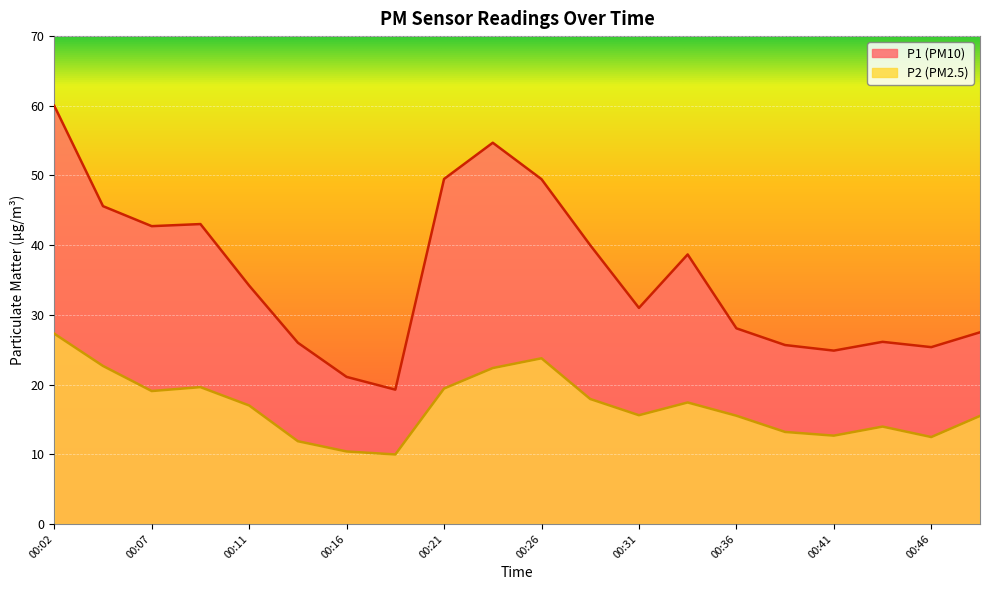

In P2, how many points are lower than both neighbors (excluding endpoints)?

5